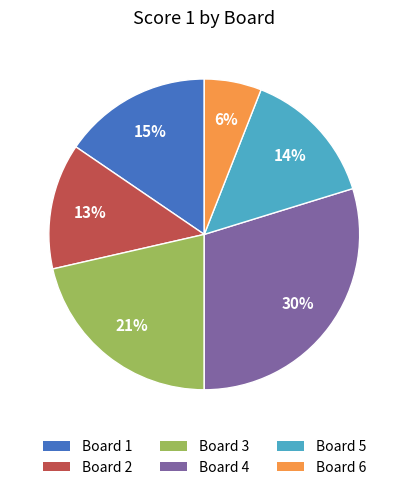

Does any single category account for the majority?

No